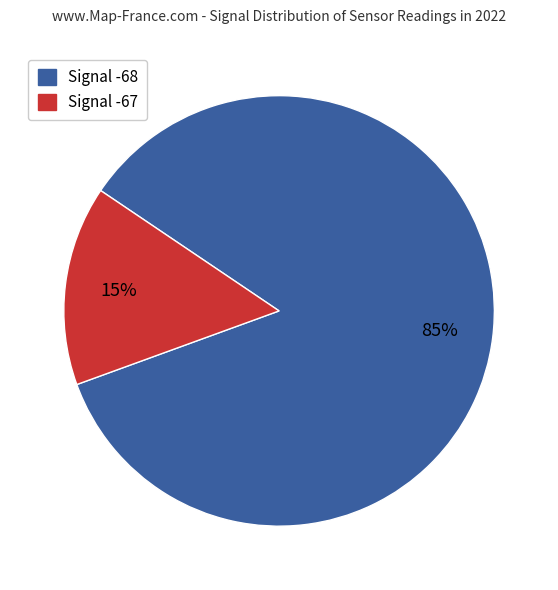

To the nearest percent, what is the average slice percentage?

50%